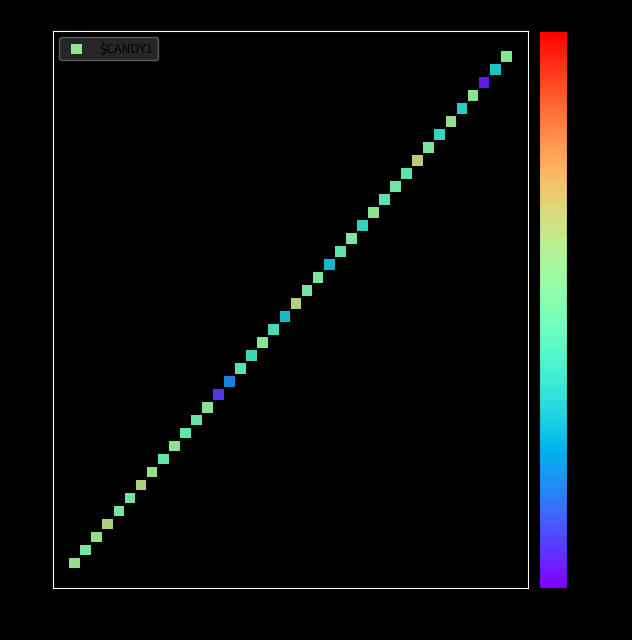

What is the range of Y values (max minus min)?

39